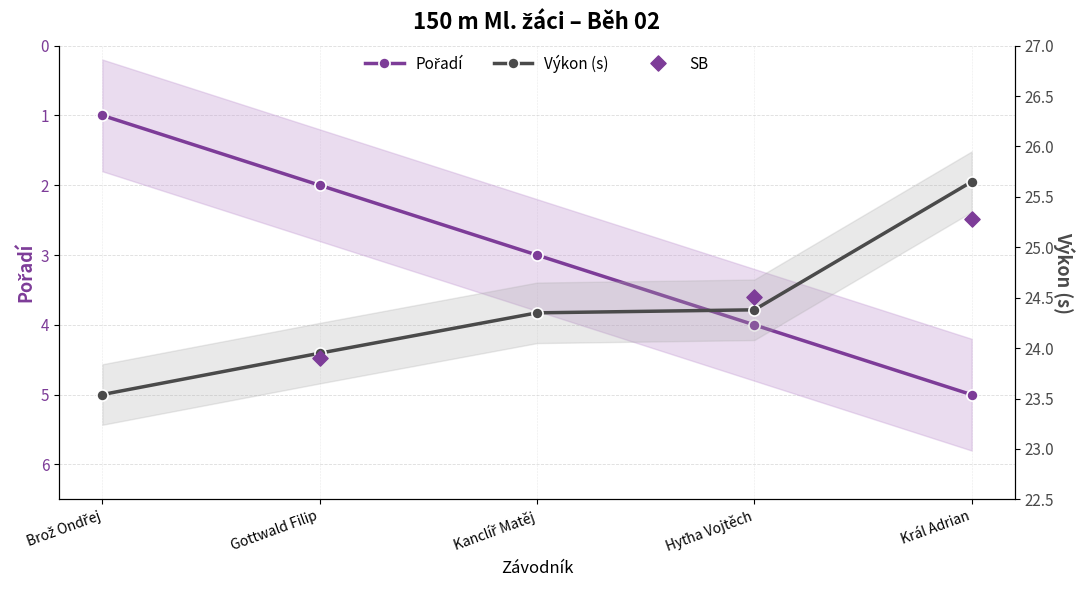

What is the total value across all series at Brož Ondřej?

24.5